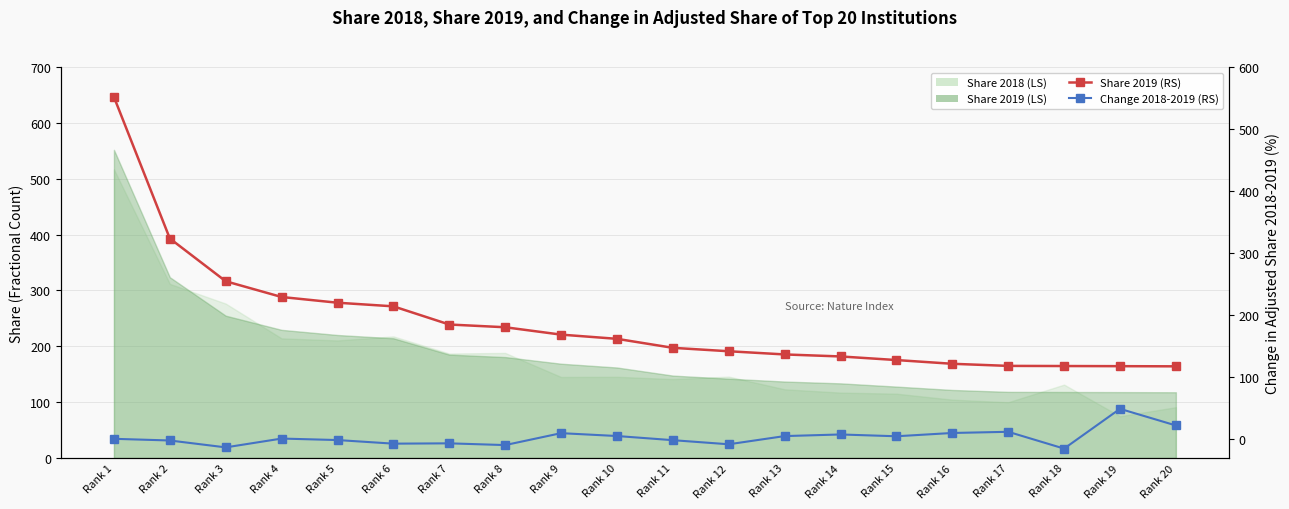

Which has a higher value, Rank 13 or Rank 15?

Rank 13